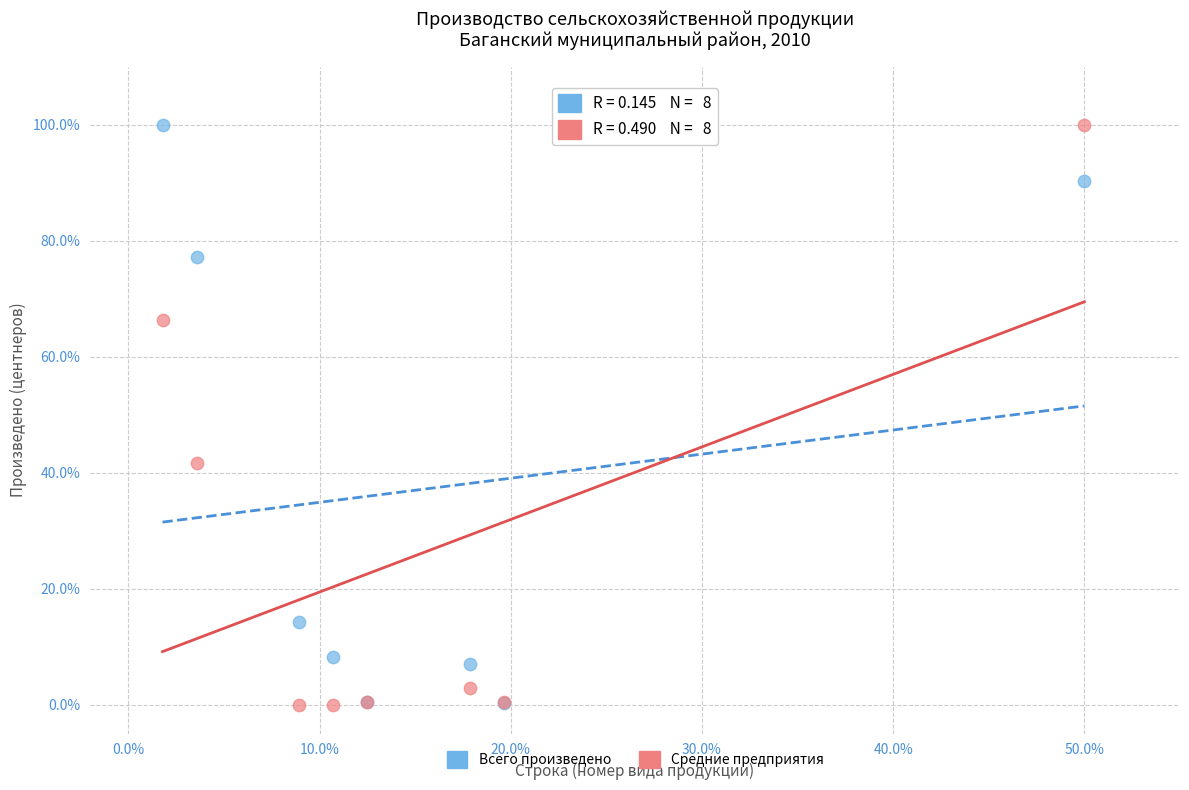

Across all series, what Y value is closest to 50?

41.6